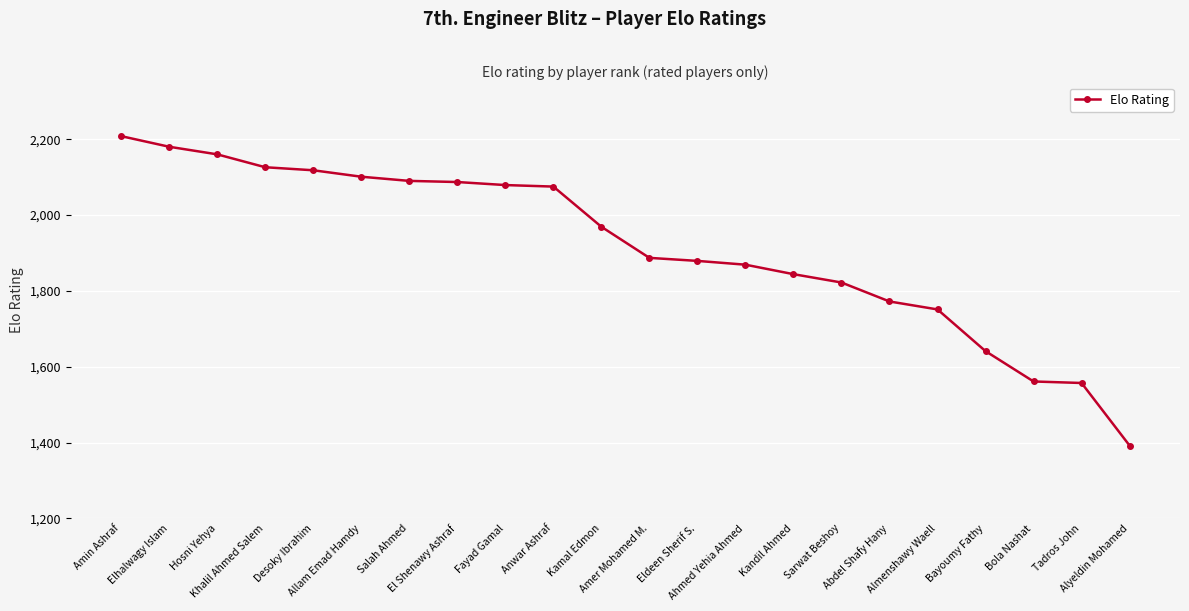

What is the value of the 13th point from the left?

1879